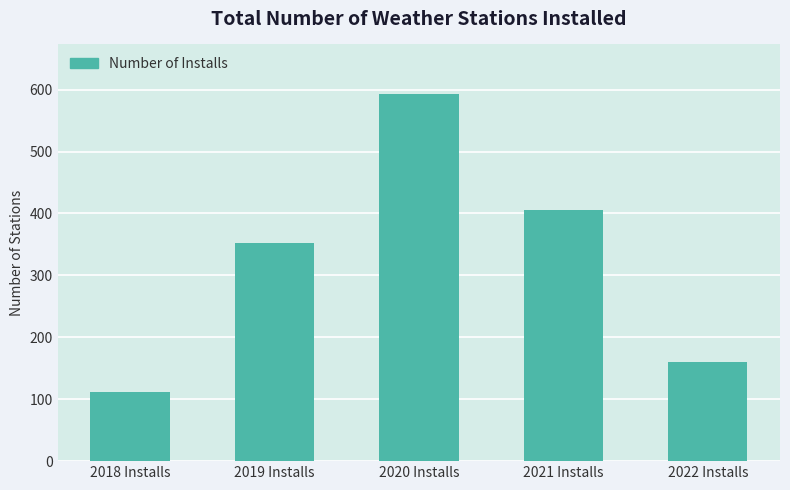

What is the difference between the values at 2019 Installs and 2022 Installs?

192